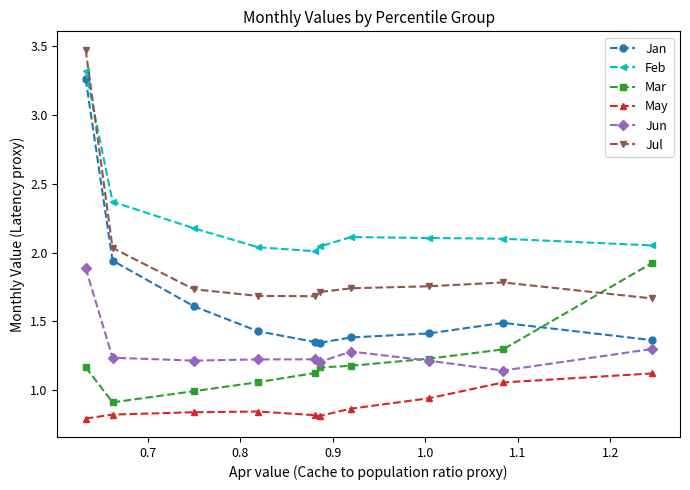

Which series has the largest total across all categories?

Feb